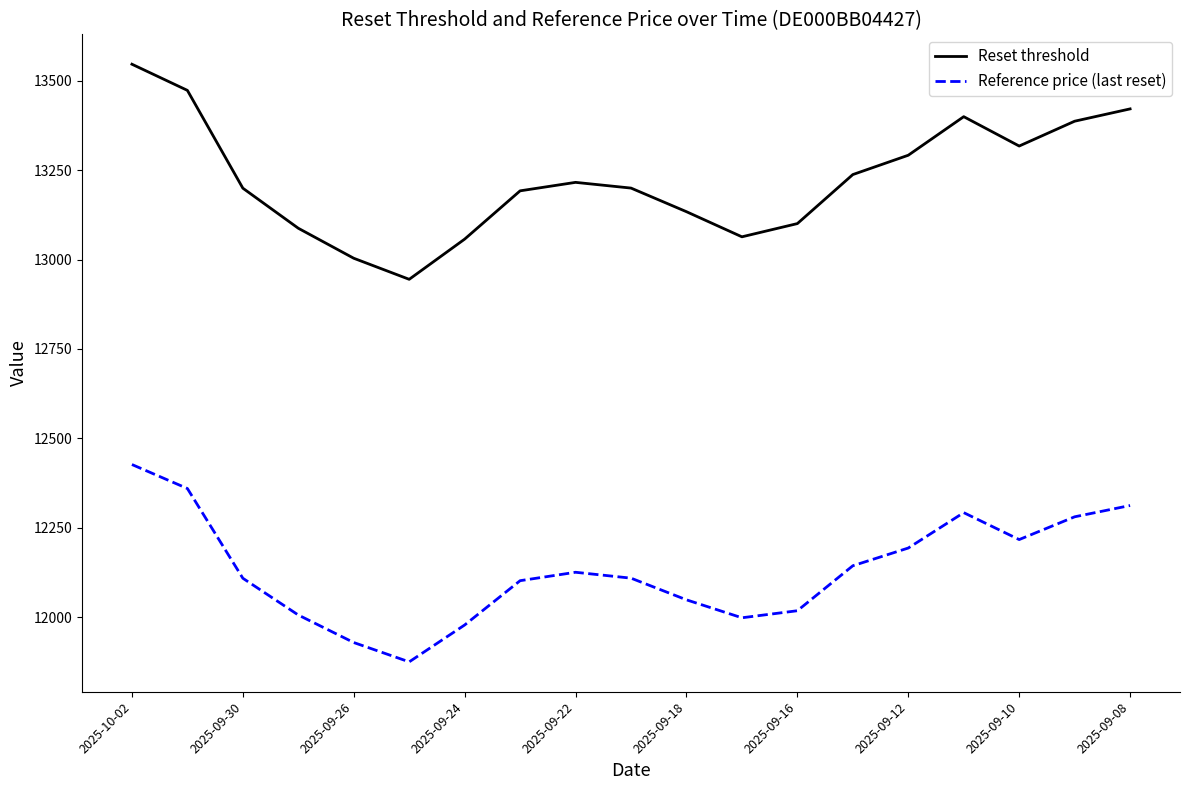

List the series in order of their overall mean, highest first.

Reset threshold, Reference price (last reset)